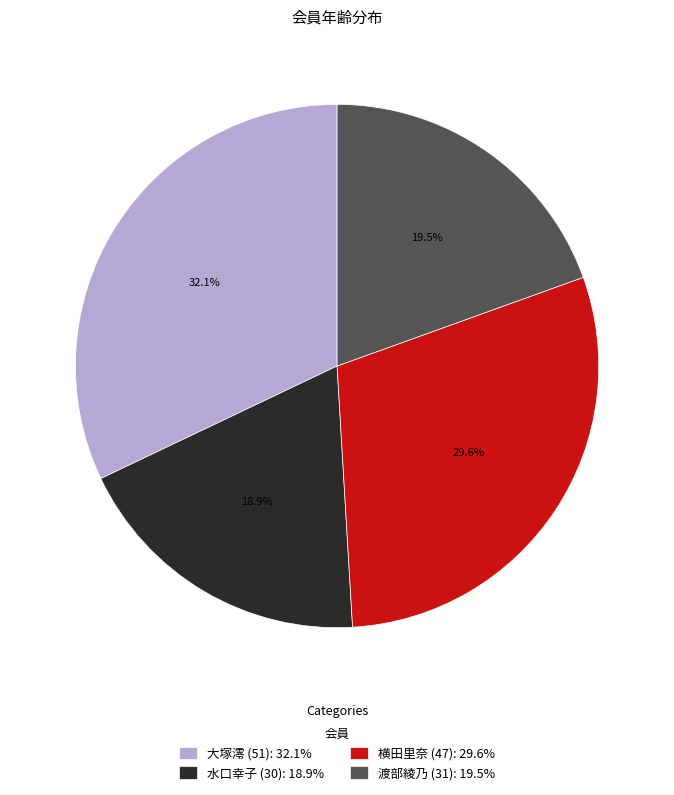

Is 横田里奈 (47) the majority of the pie?

No